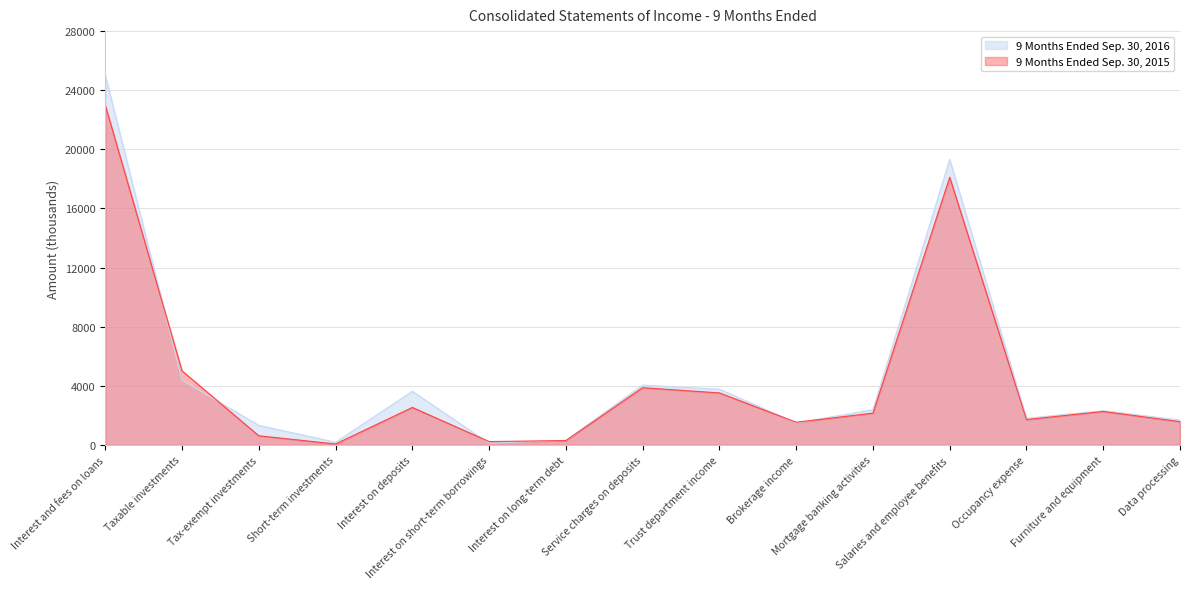

How many lines are shown in the chart?

2